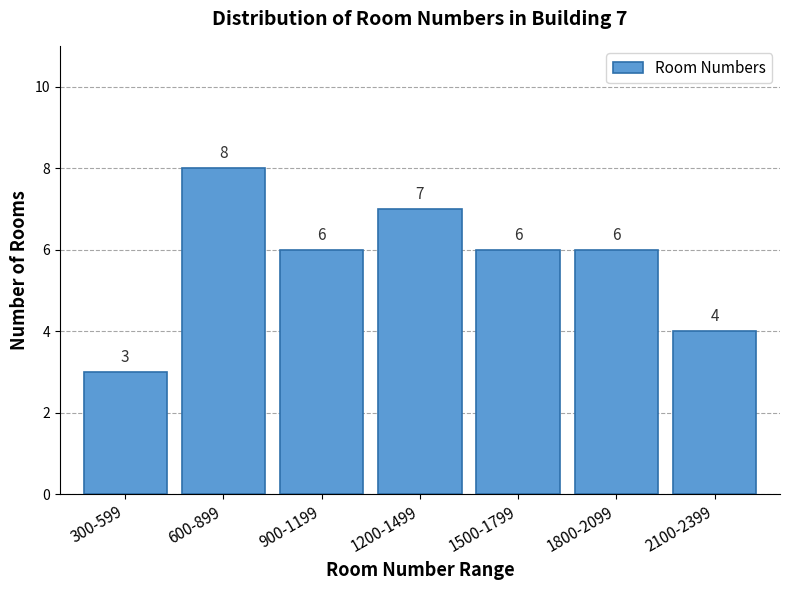

Reading right to left, list all the values displayed in this chart.

4	6	6	7	6	8	3